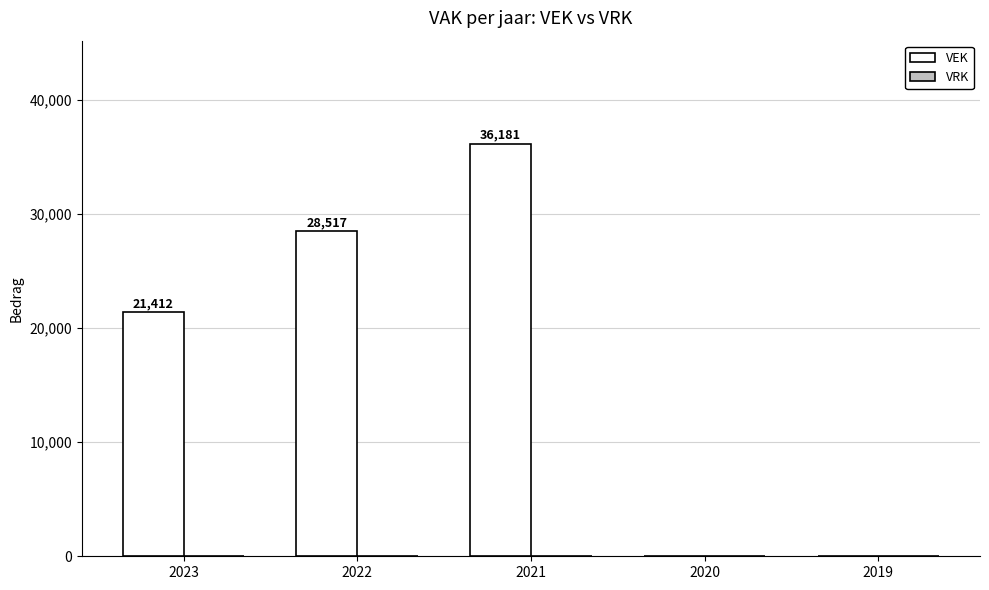

Reading left to right, what are all the values shown in this chart?

2023=21412	2022=28517	2021=36181	2020=0	2019=0